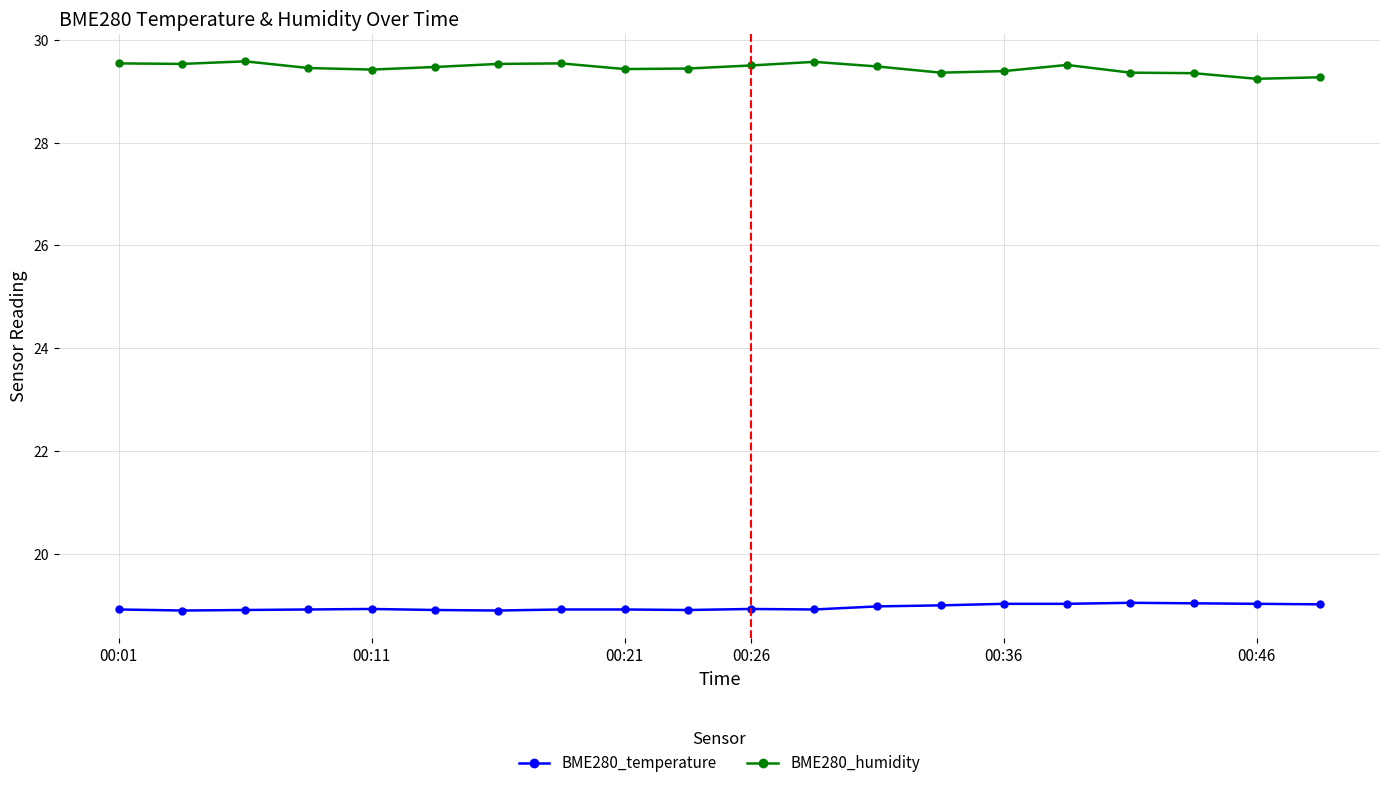

True or false: BME280_humidity and BME280_temperature cross at least once.

False